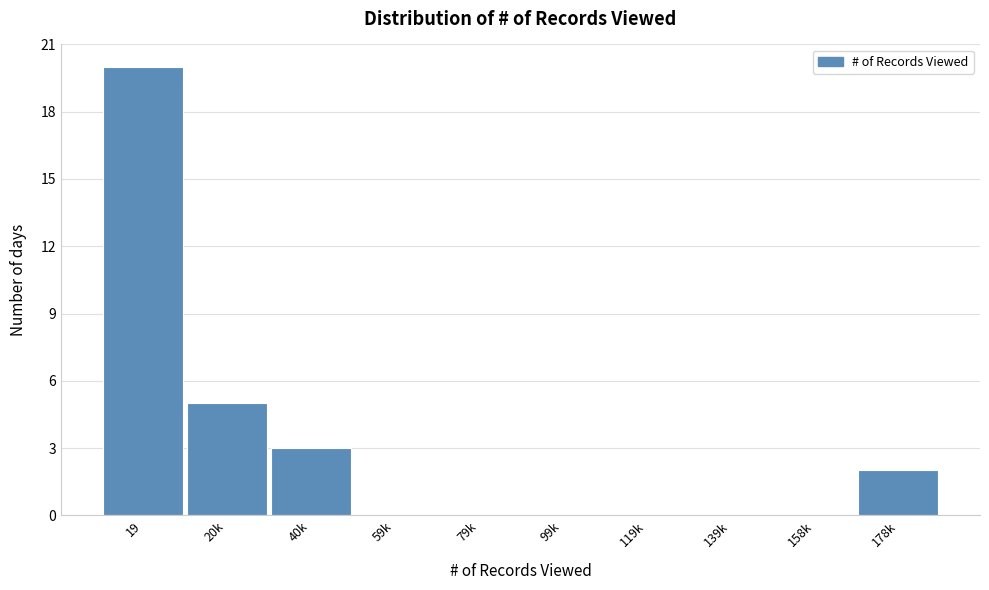

Reading left to right, transcribe all the data shown in this chart.

19=20	20k=5	40k=3	59k=0	79k=0	99k=0	119k=0	139k=0	158k=0	178k=2